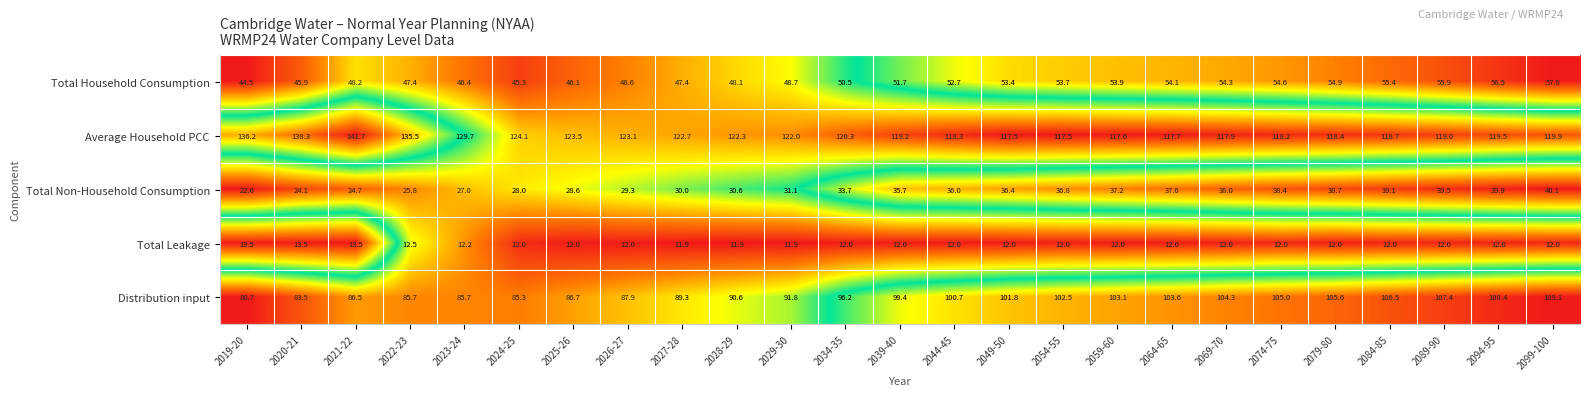

At how many categories does at least one series exceed 115?

25